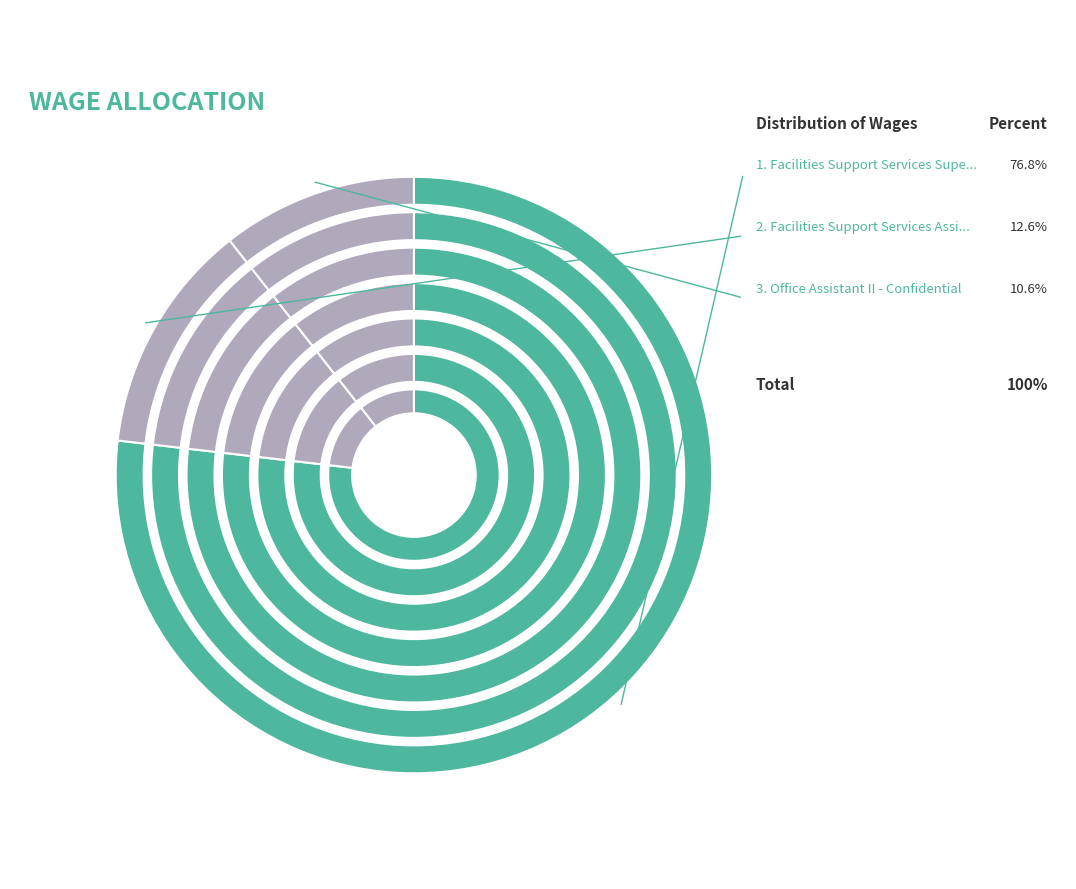

The Office Assistant II - Confidential slice represents 1% of the pie. True or false?

False